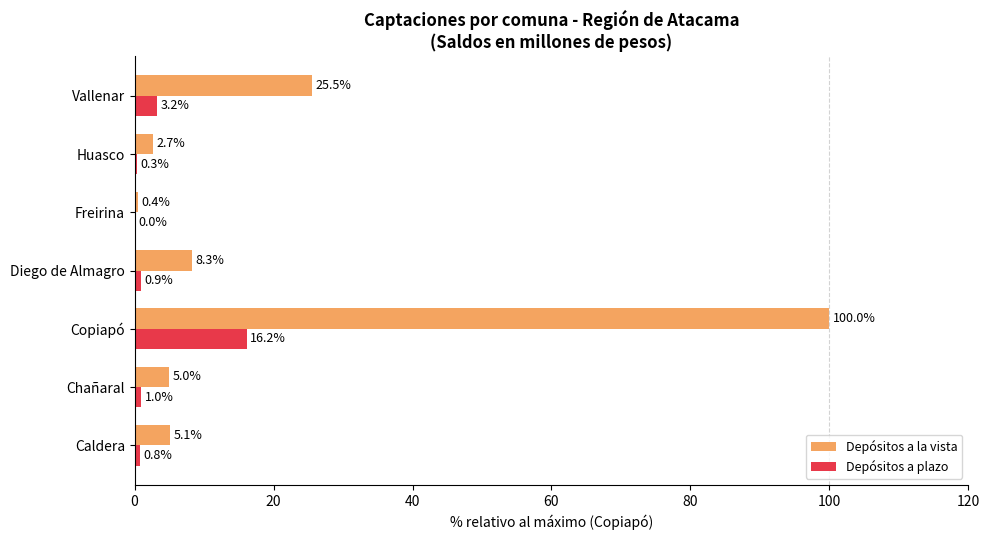

Between Huasco and Vallenar, which series saw the biggest shift?

Depósitos a la vista